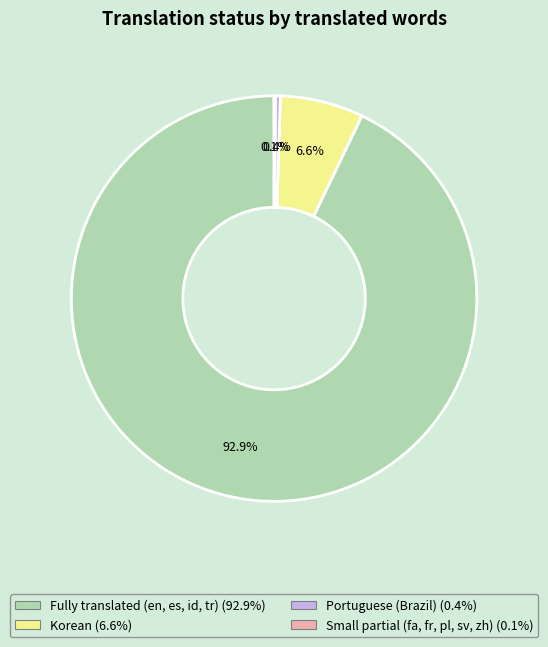

Does any single category account for the majority?

Yes